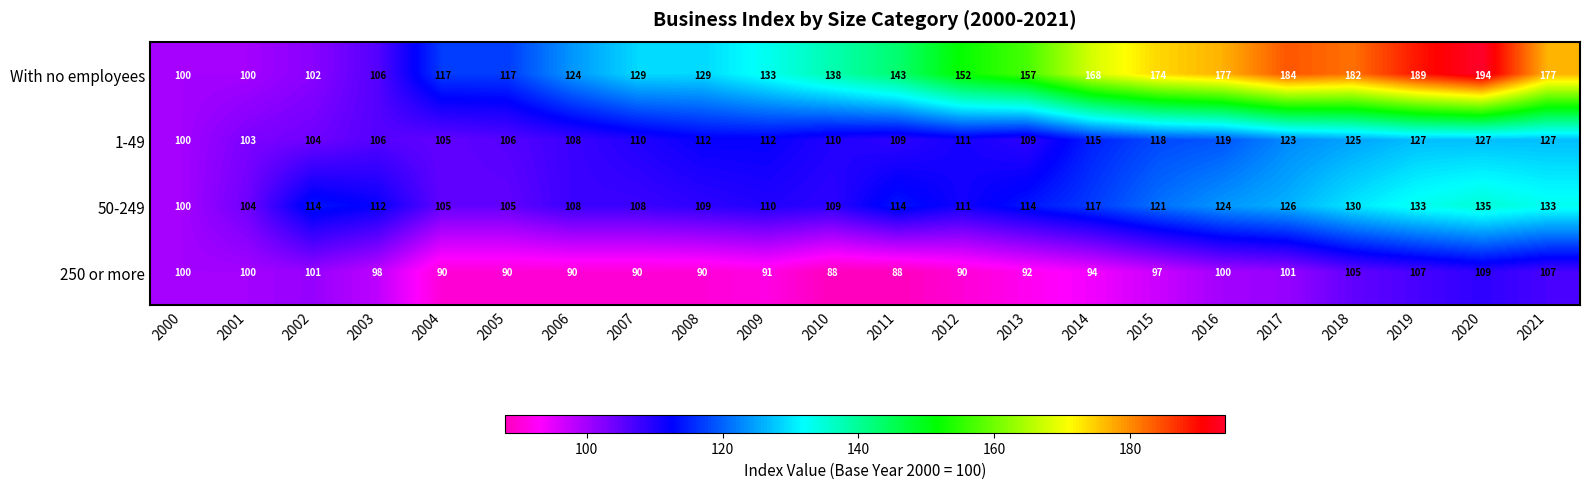

True or false: With no employees has a value of 186 at 2007.

False